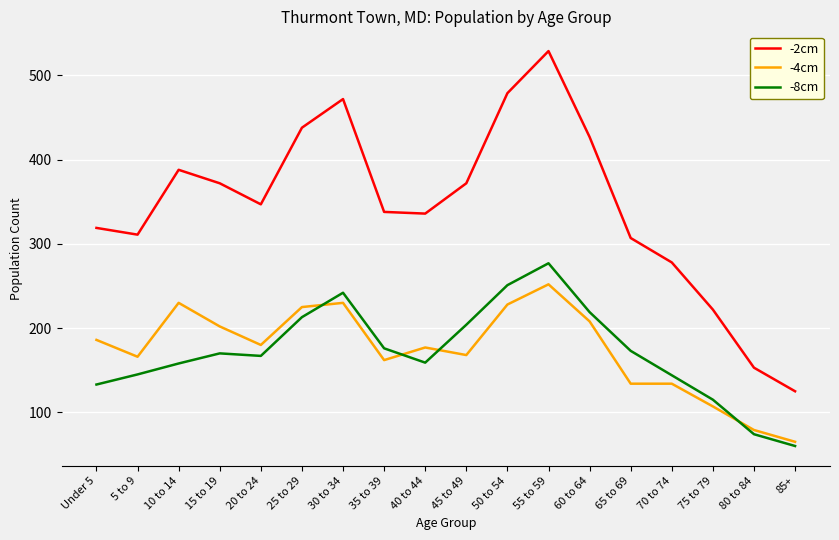

How many intersections are there between -8cm and -4cm?

4